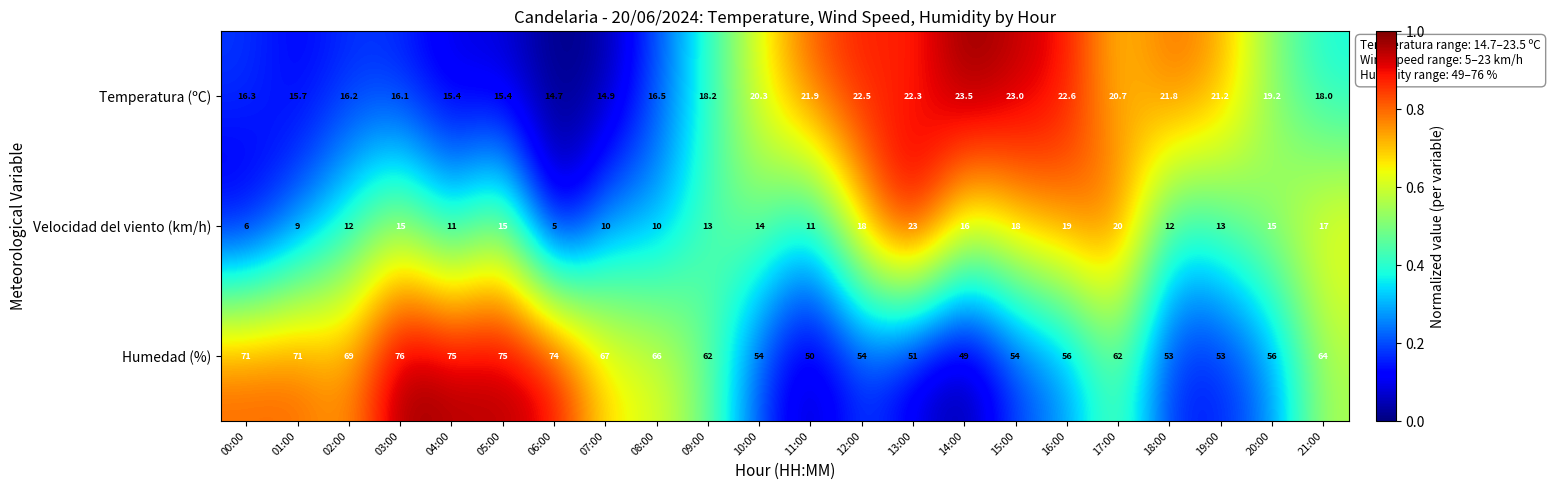

Is the value of Velocidad del viento (km/h) at 03:00 greater than the value of Humedad (%) at 18:00?

No